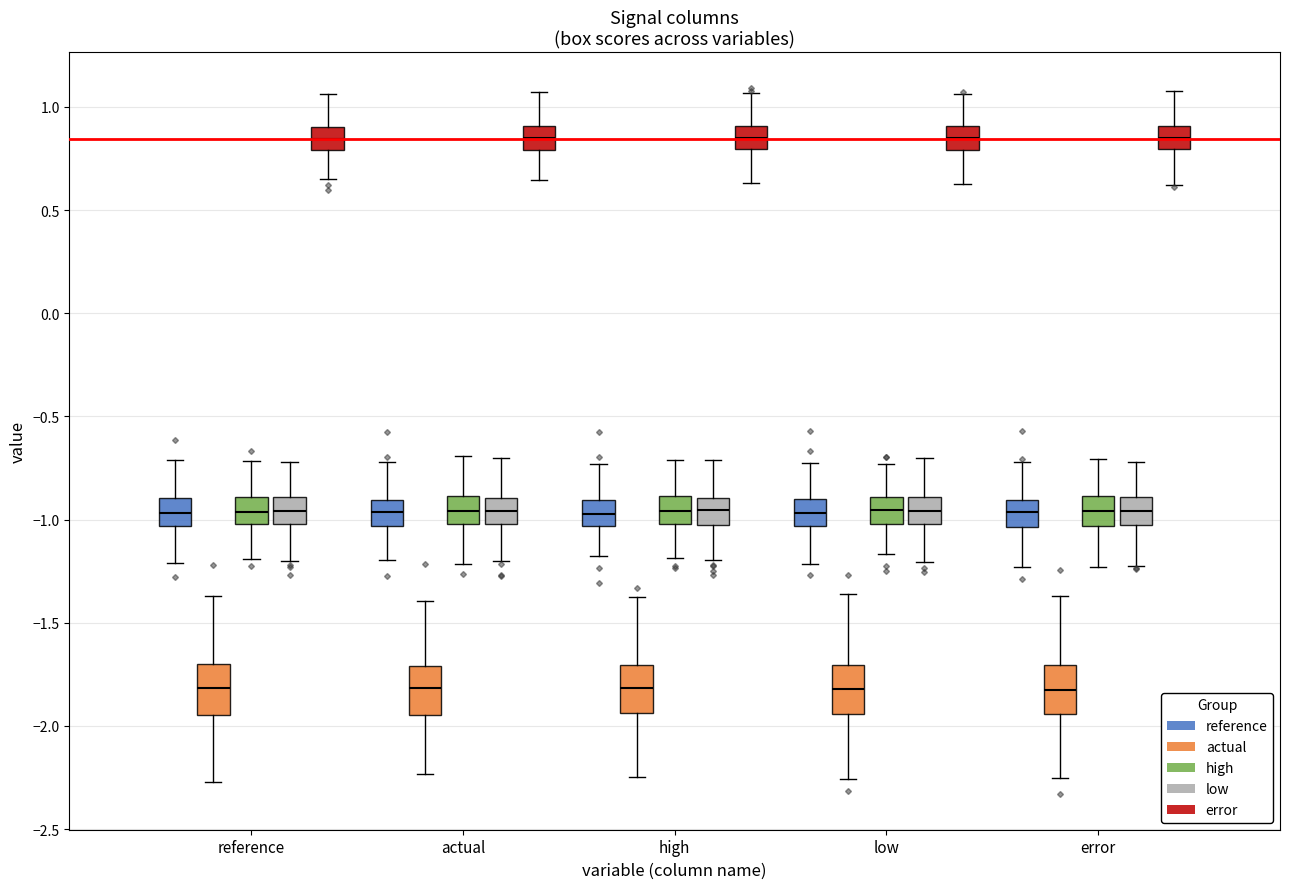

Where does the lower whisker of the box for actual (low) end on the y-axis? The values are not printed on the chart, so give them approximately, as read against the axis.

-1.20